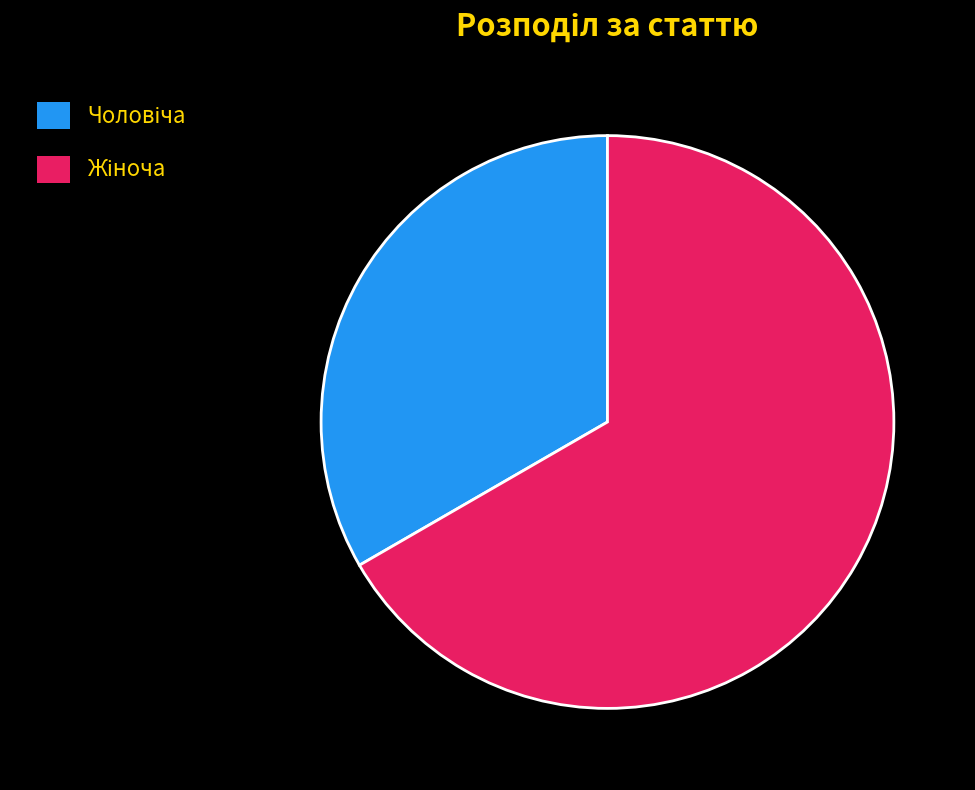

Is there a majority slice in this chart?

Yes